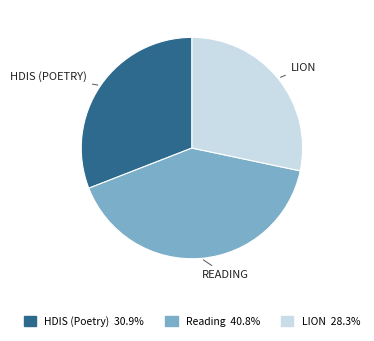

Do HDIS (Poetry) and LION together represent more than half of the pie?

Yes